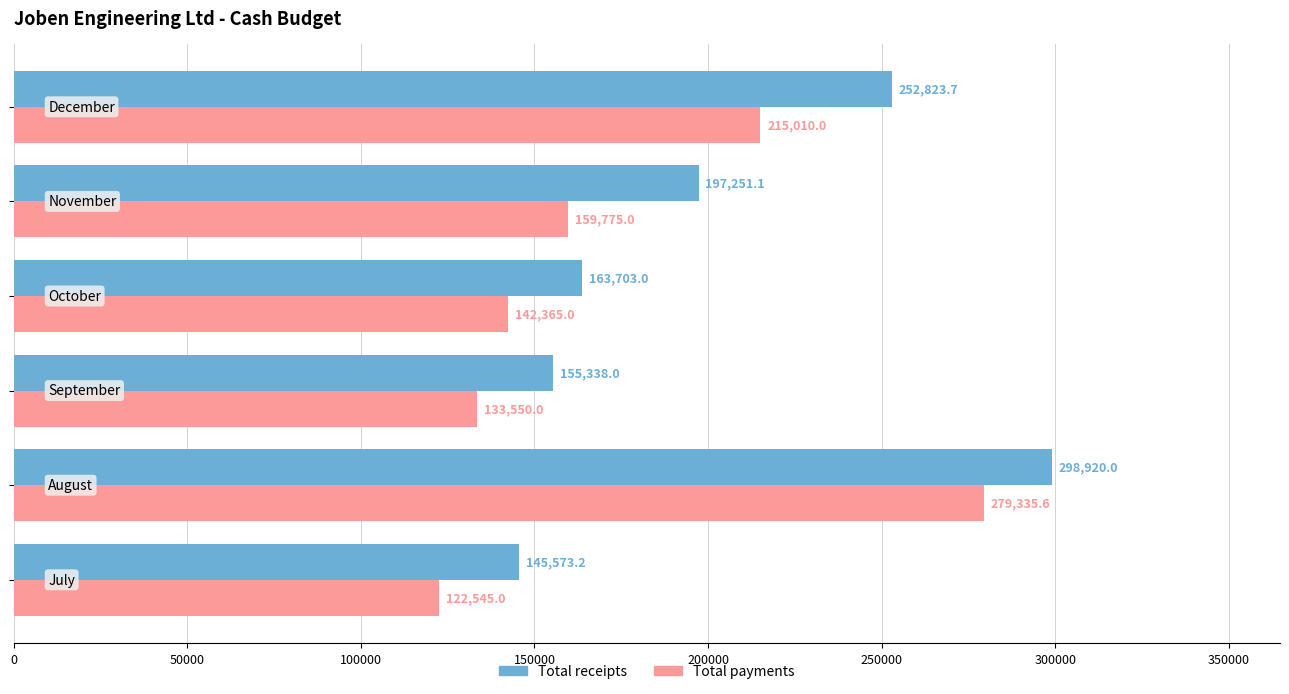

What is the difference between the maximum and second lowest values in the Total receipts series?

143582.0